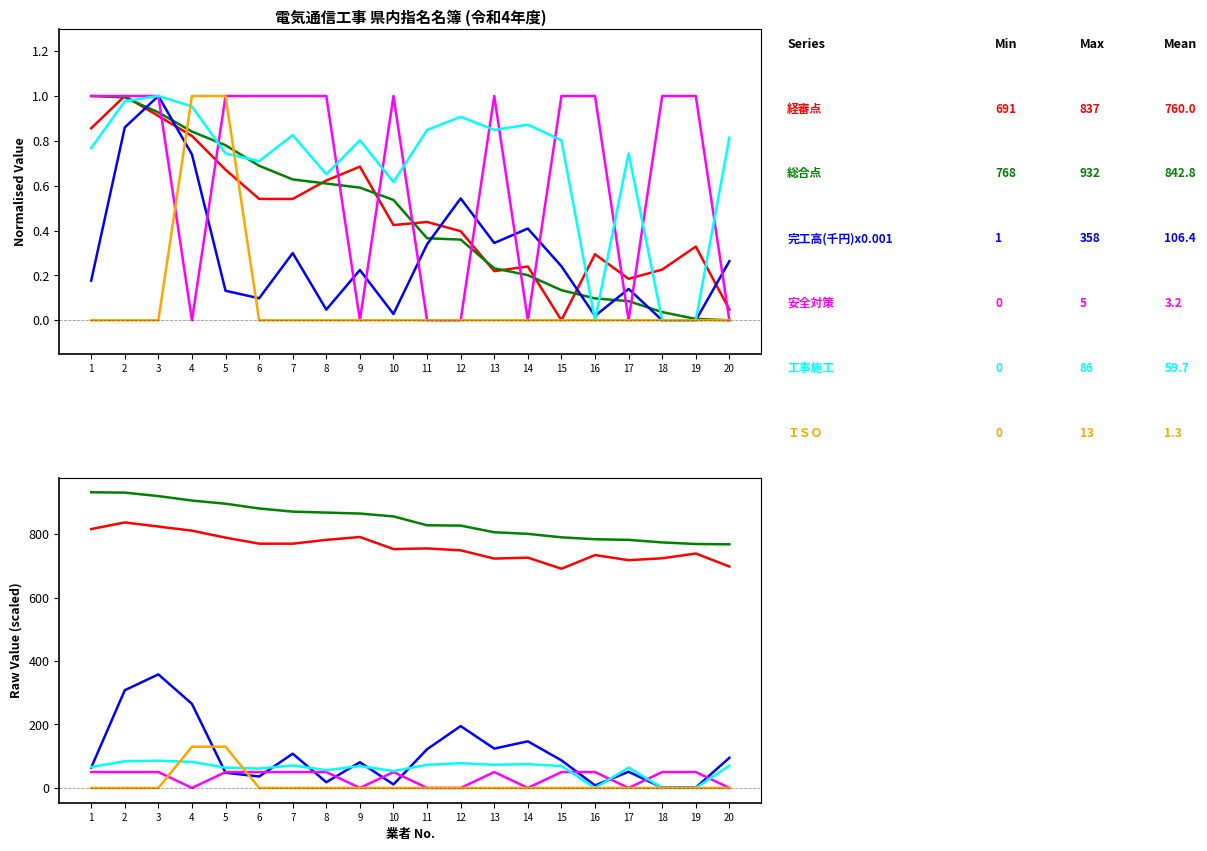

Which series has the widest spread of values?

完工高(千円)x0.001